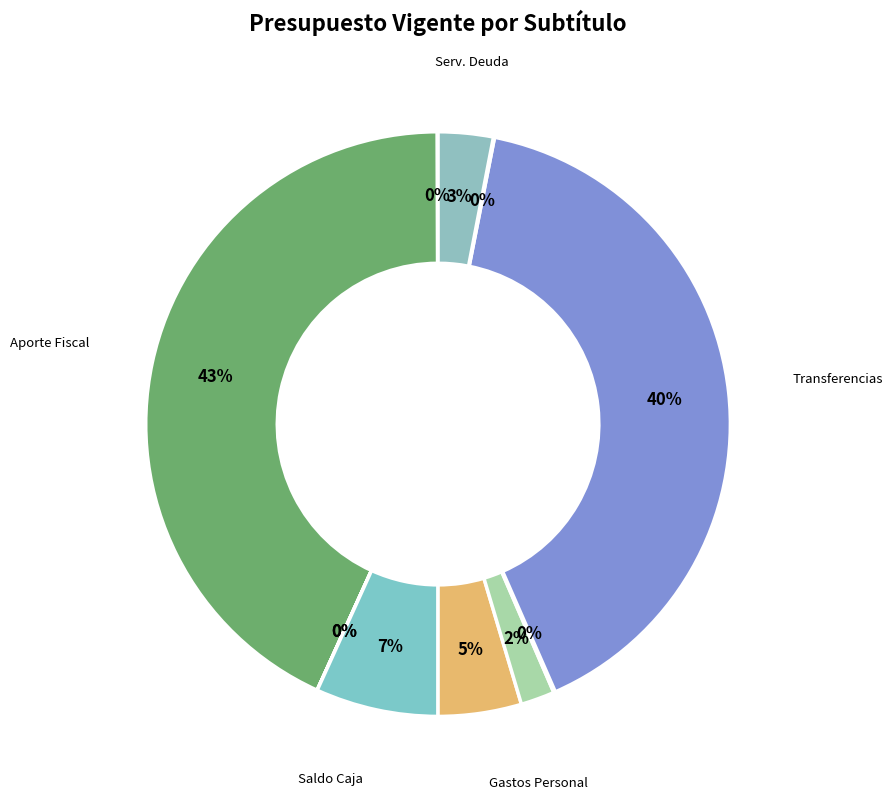

Which category has the biggest portion of the pie?

APORTE FISCAL